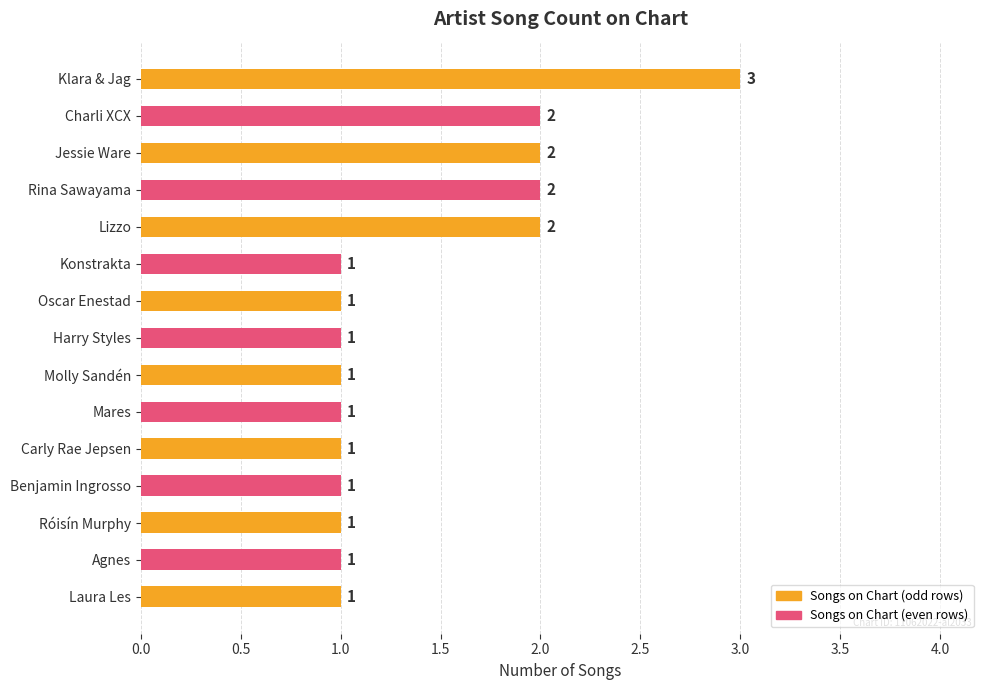

Reading top to bottom, extract all data points from this chart.

3	2	2	2	2	1	1	1	1	1	1	1	1	1	1